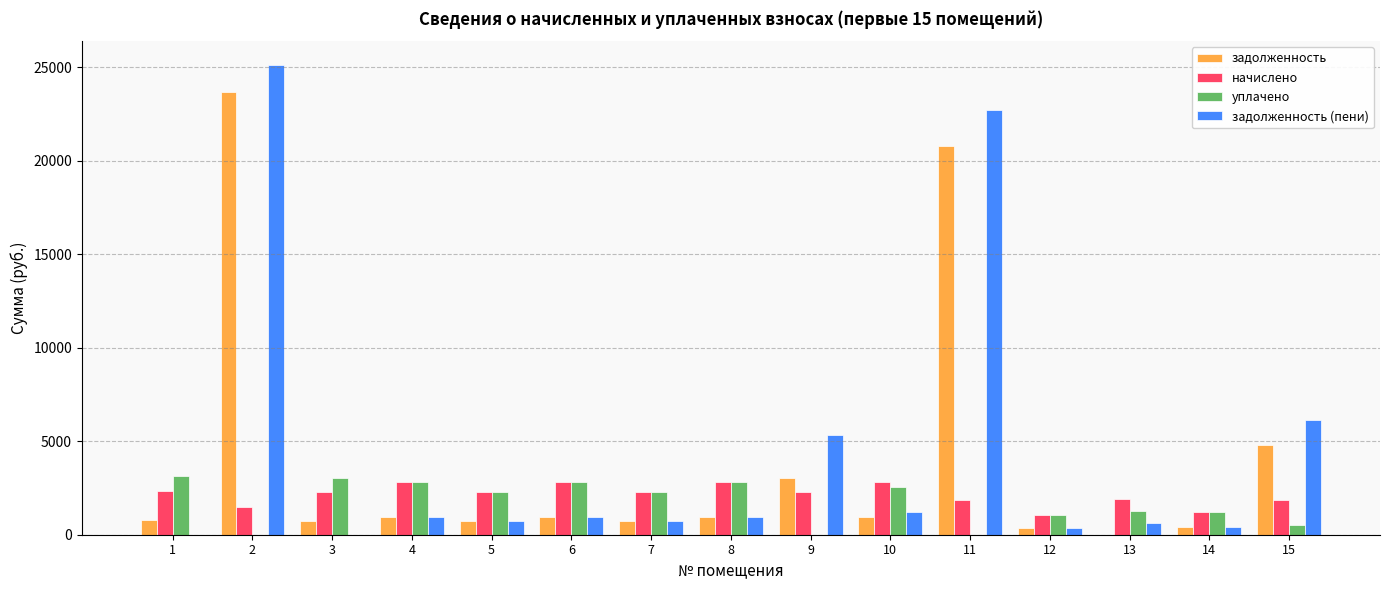

How many categories are shown in the chart?

15